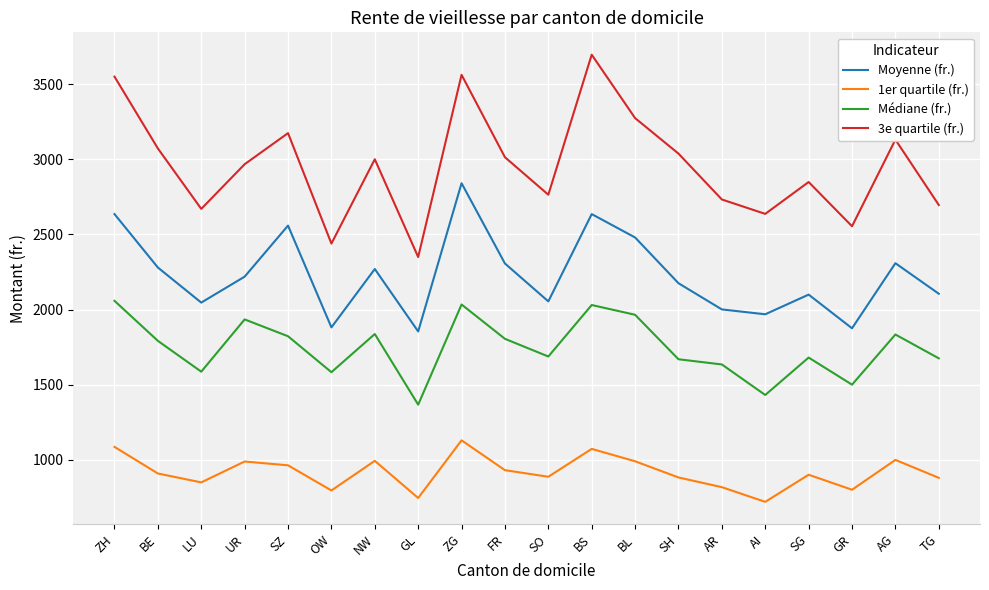

At which category does the chart reach its peak across all series?

BS